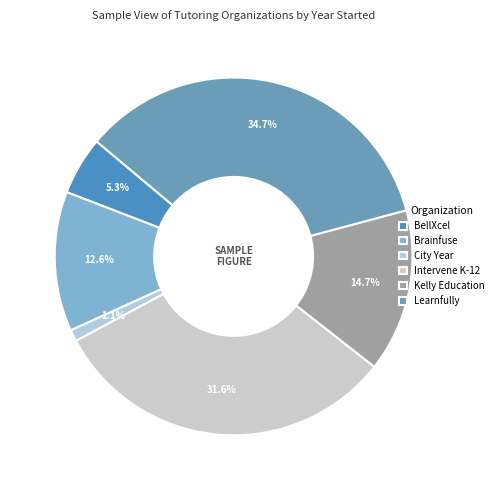

Combined, what portion of the pie is Learnfully and BellXcel?

40.0%